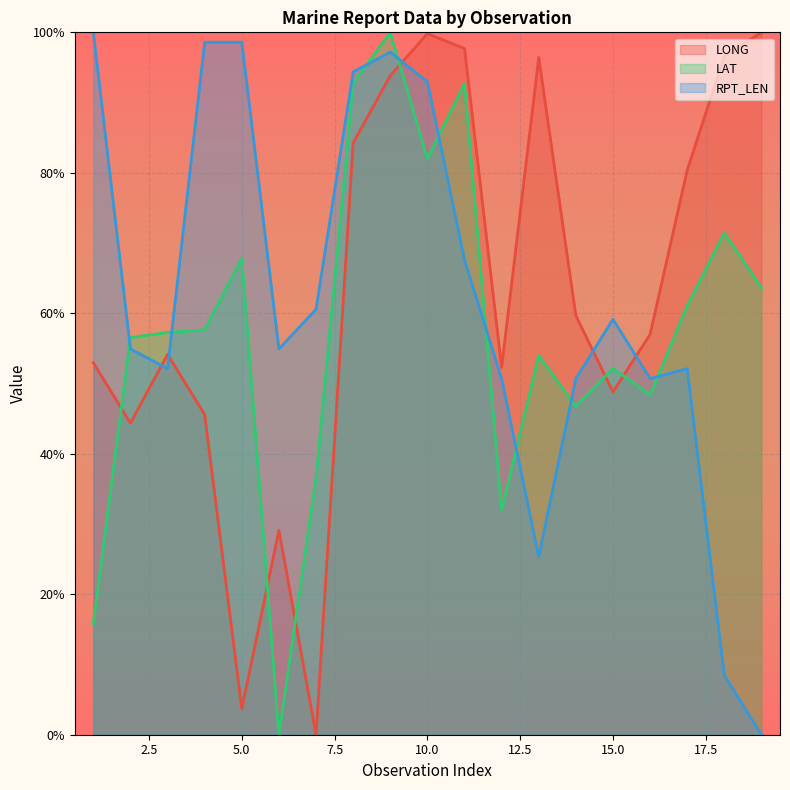

Rank the series at 11 from highest to lowest value.

LONG, LAT, RPT_LEN